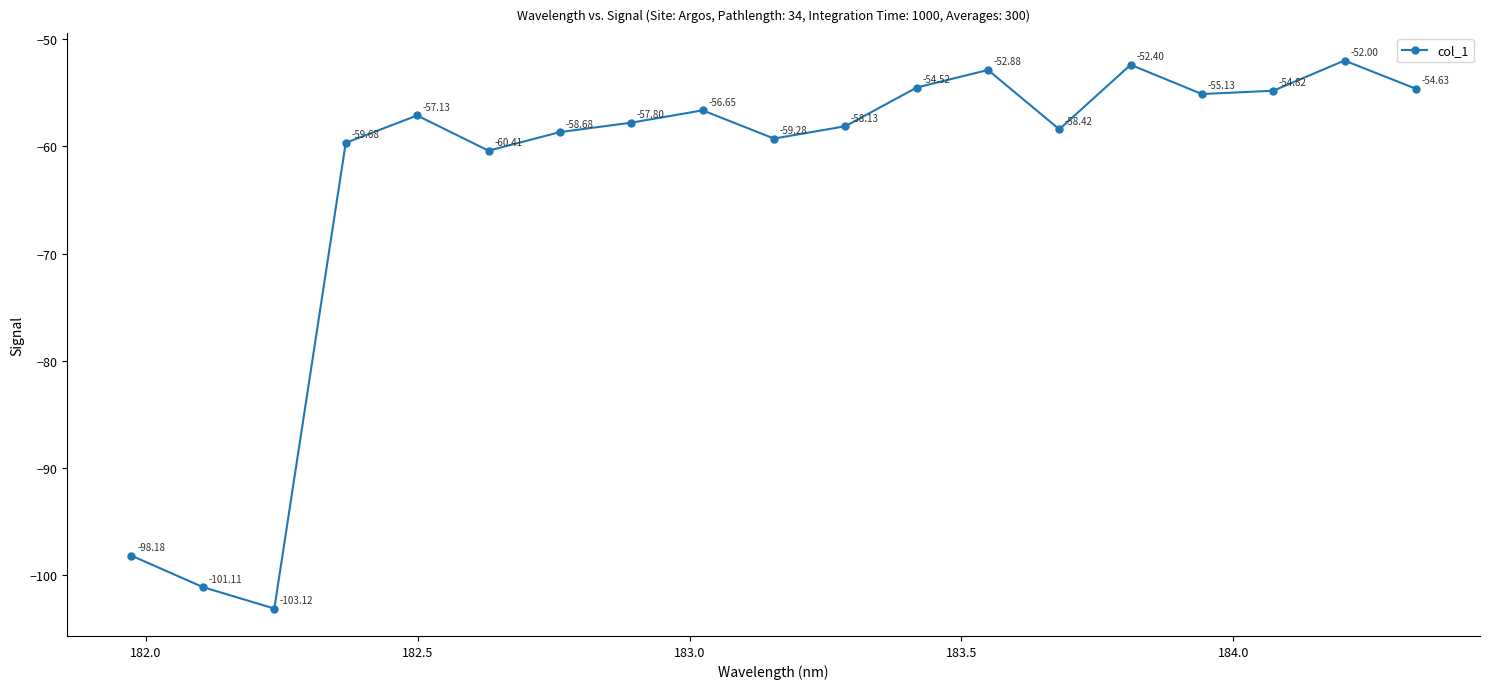

True or false: the data has more than 2 interior local peaks.

True